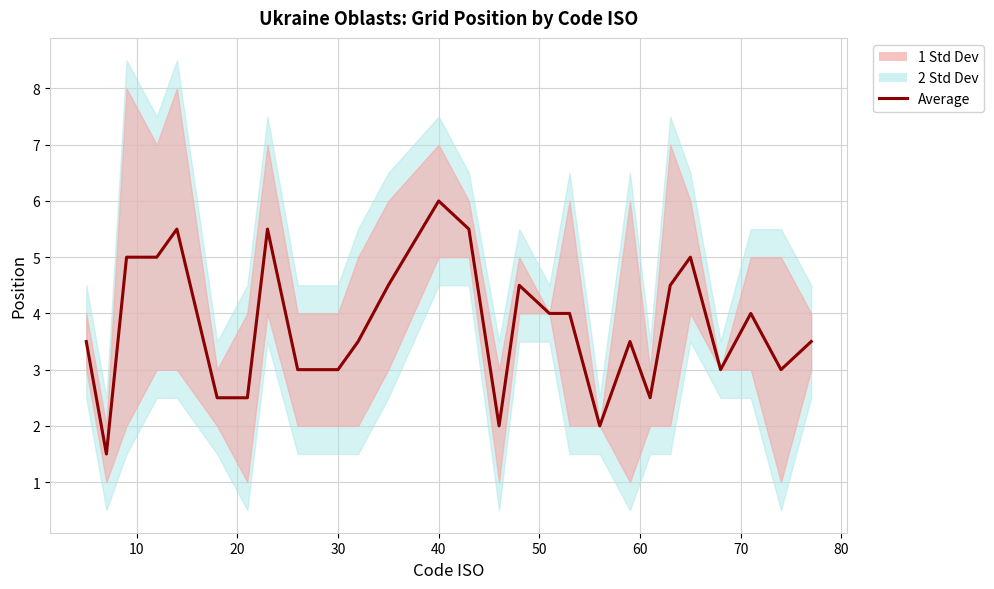

Does the chart have visible grid lines?

Yes